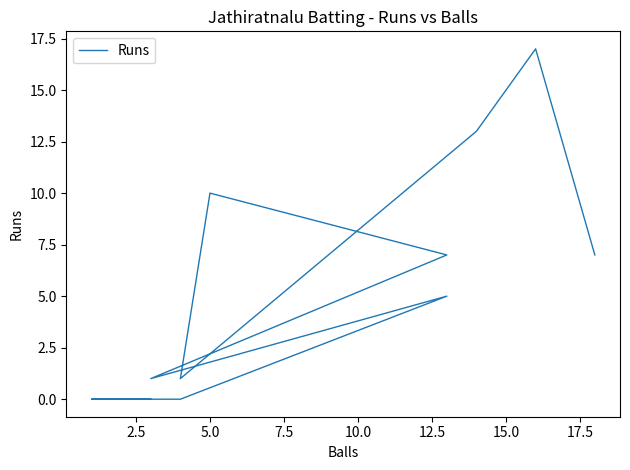

What value does the data have at 5.0, to the nearest 5?

10